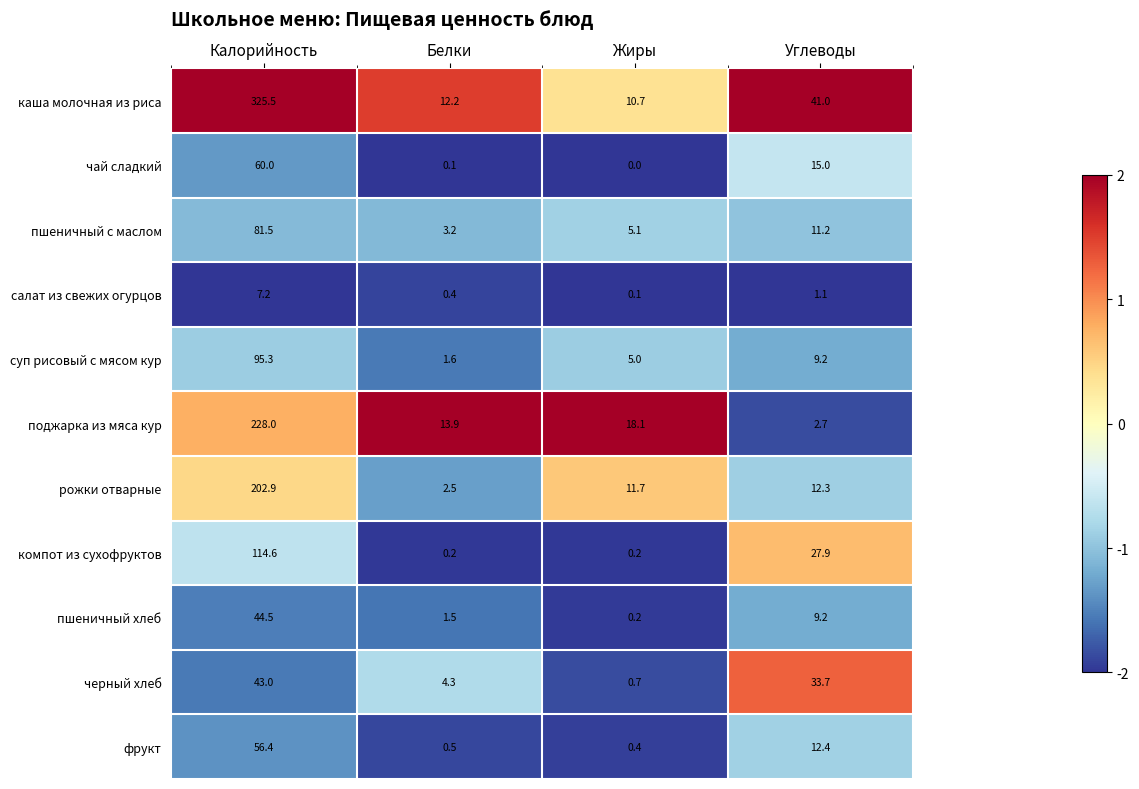

At Белки, list the series in order from largest to smallest.

поджарка из мяса кур, каша молочная из риса, черный хлеб, пшеничный с маслом, рожки отварные, суп рисовый с мясом кур, пшеничный хлеб, фрукт, салат из свежих огурцов, компот из сухофруктов, чай сладкий